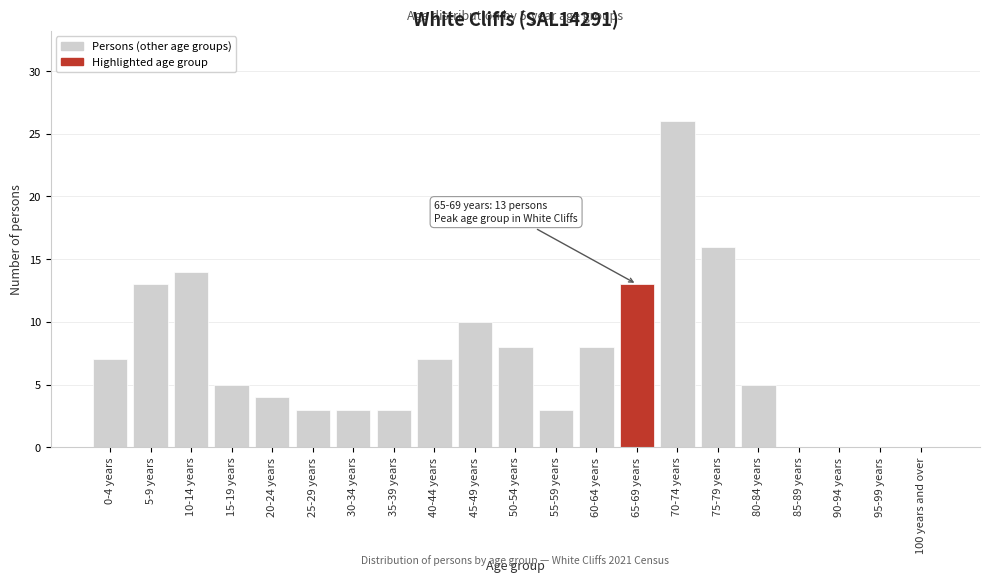

Reading left to right, extract all data points from this chart.

0-4 years=7	5-9 years=13	10-14 years=14	15-19 years=5	20-24 years=4	25-29 years=3	30-34 years=3	35-39 years=3	40-44 years=7	45-49 years=10	50-54 years=8	55-59 years=3	60-64 years=8	65-69 years=13	70-74 years=26	75-79 years=16	80-84 years=5	85-89 years=0	90-94 years=0	95-99 years=0	100 years and over=0